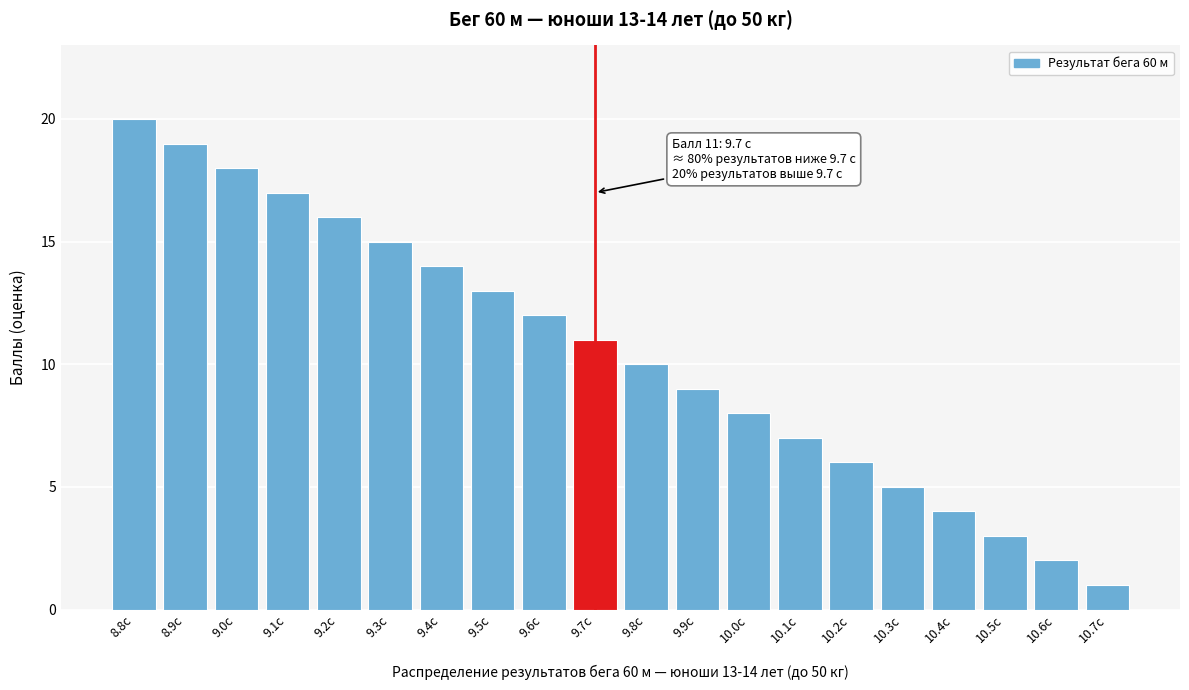

Reading left to right, extract all data points from this chart.

20	19	18	17	16	15	14	13	12	11	10	9	8	7	6	5	4	3	2	1